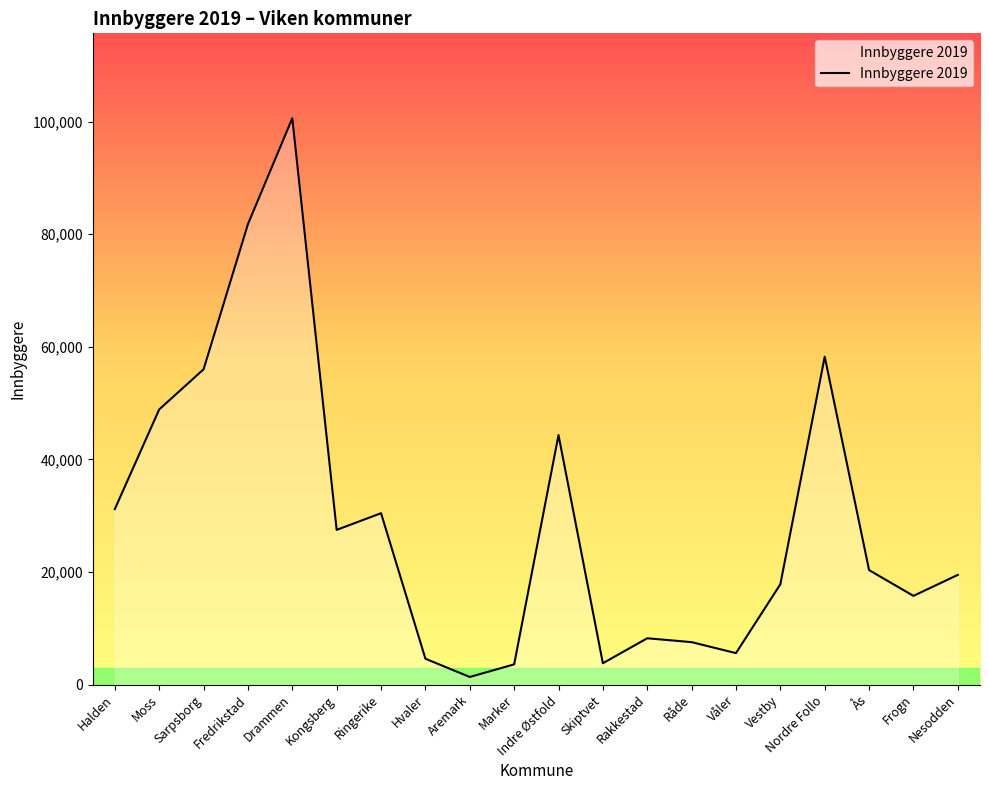

At which label is the value closest to 50969?

Moss